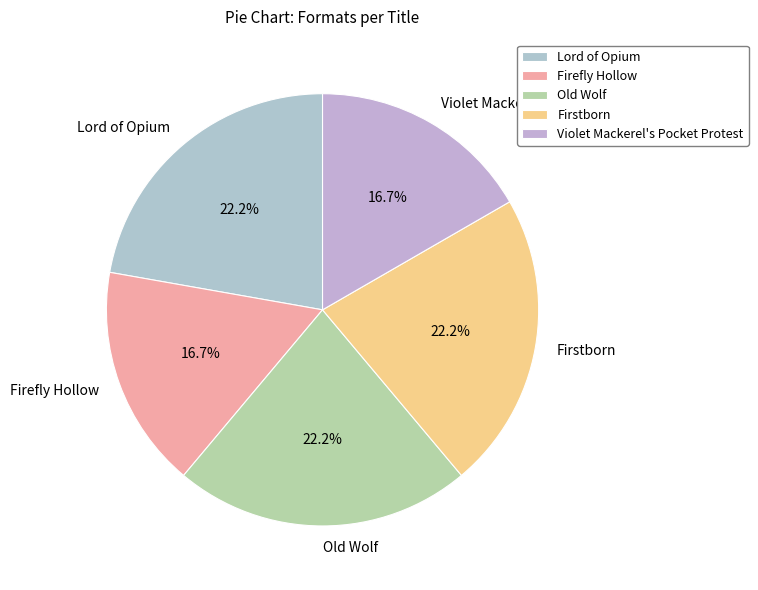

To the nearest percent, what portion does Lord of Opium represent?

22%